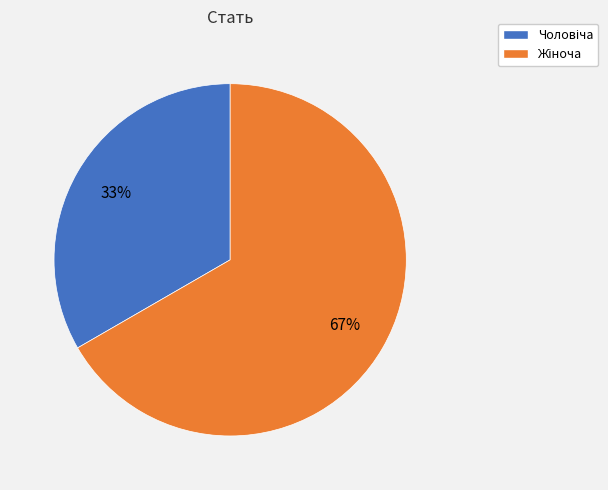

Count the number of slices in the pie.

2